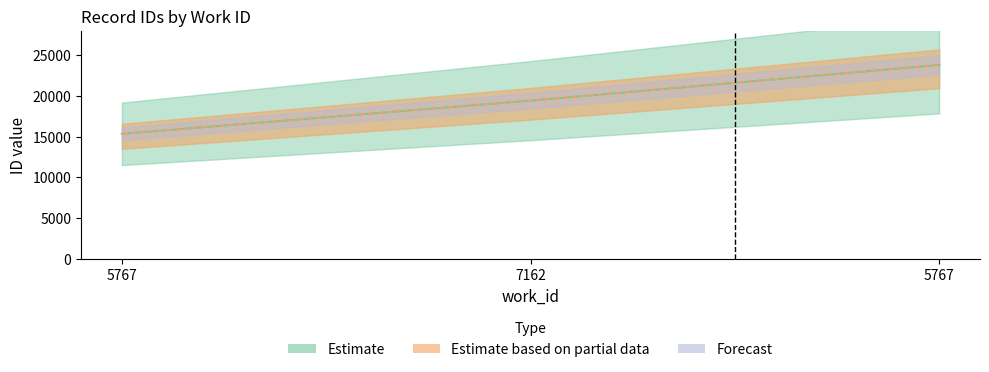

Count the values in the range 15362 to 23822.

3